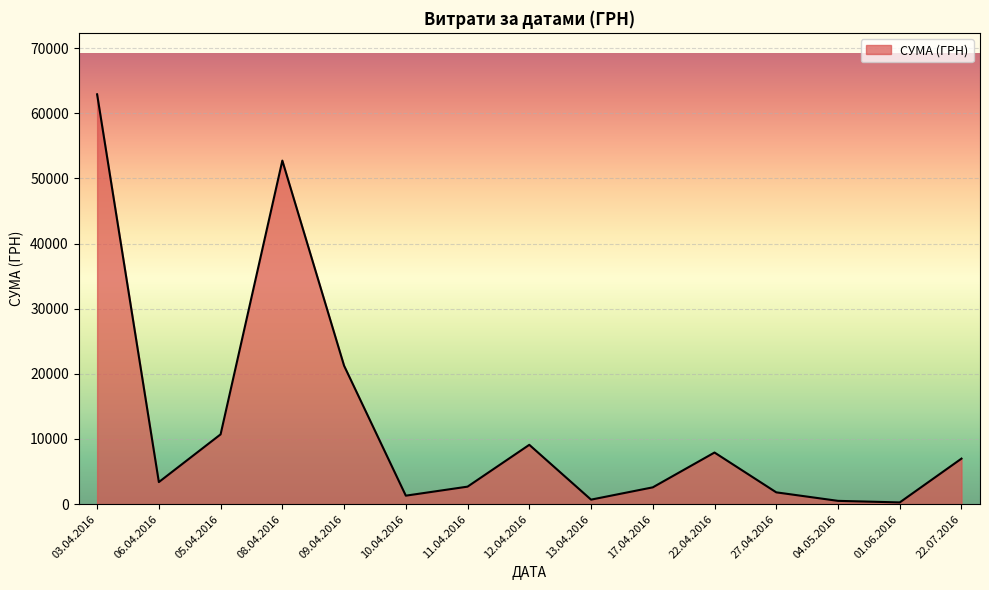

How many categories are shown in the chart?

15